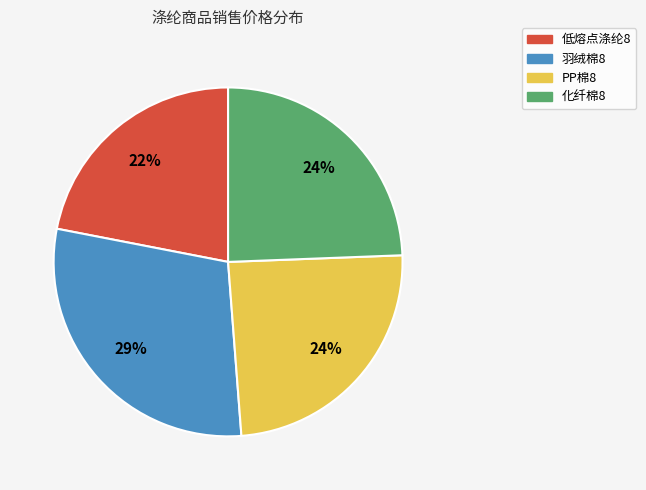

To the nearest percent, what is the difference between the largest and smallest slice percentages?

7%